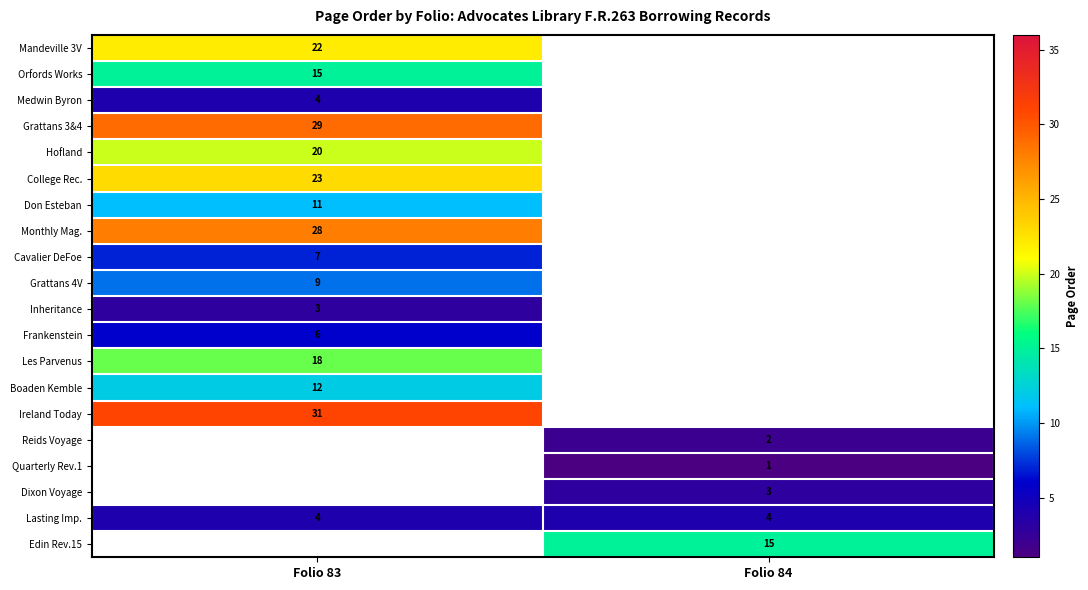

Is it true that Reids Voyage equals 2 at Folio 84?

True